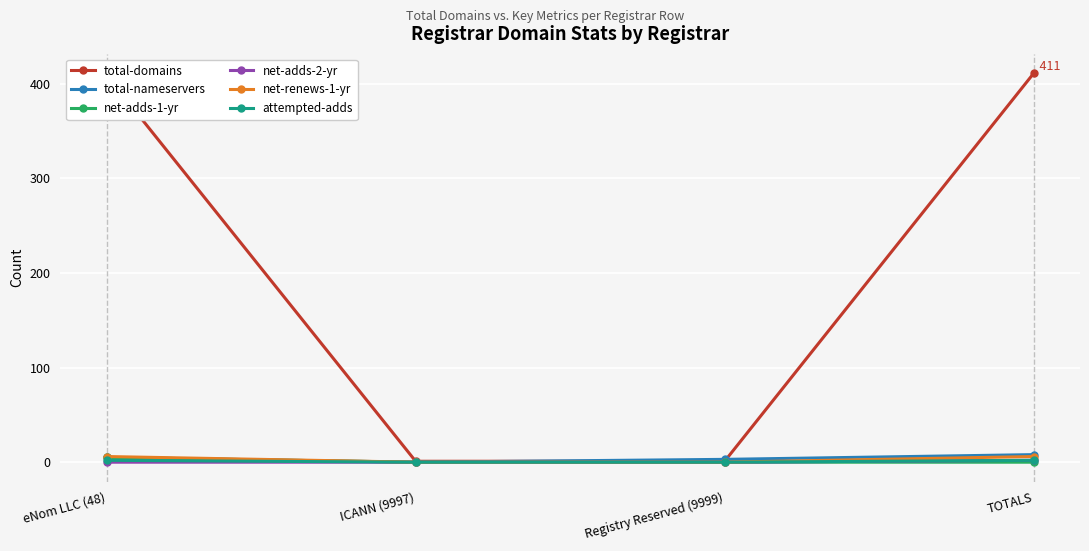

True or false: attempted-adds has a value of 2 at eNom LLC (48).

True